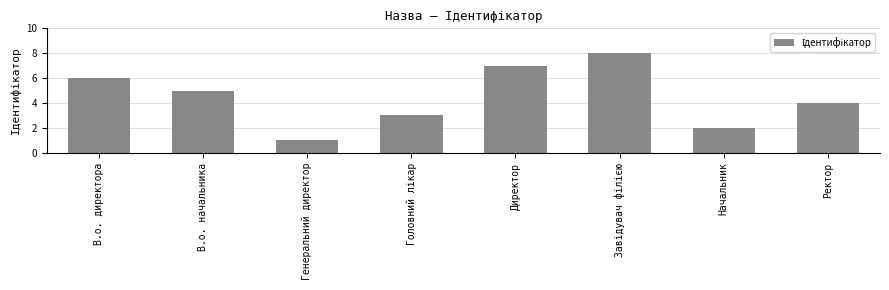

What is the maximum value shown in the chart?

8